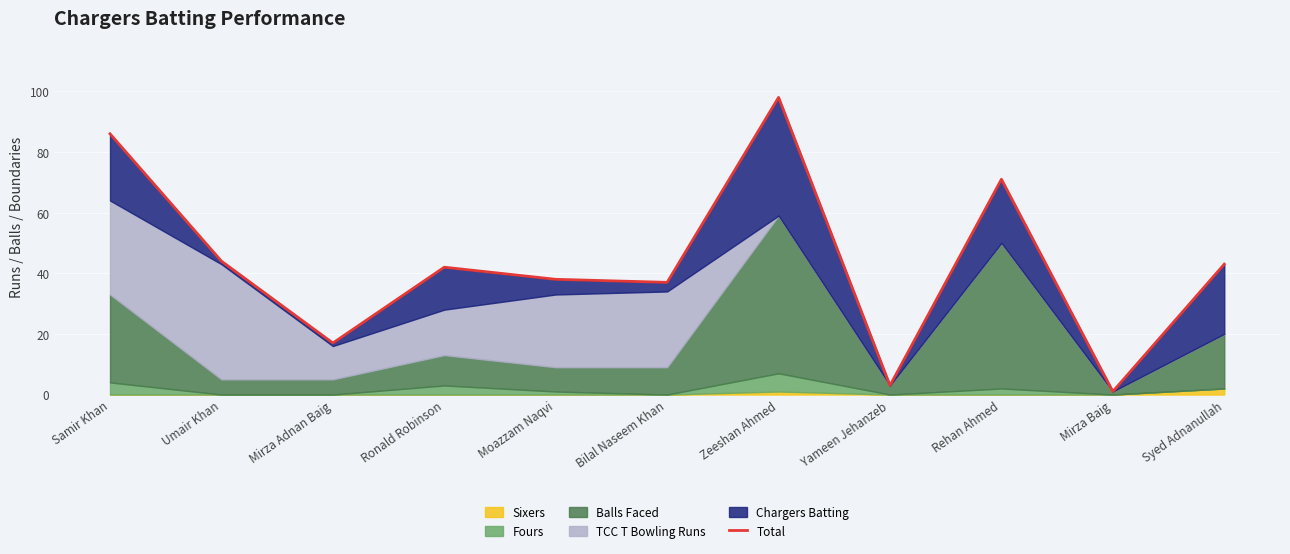

Between Mirza Adnan Baig and Mirza Baig, which is larger?

Mirza Adnan Baig